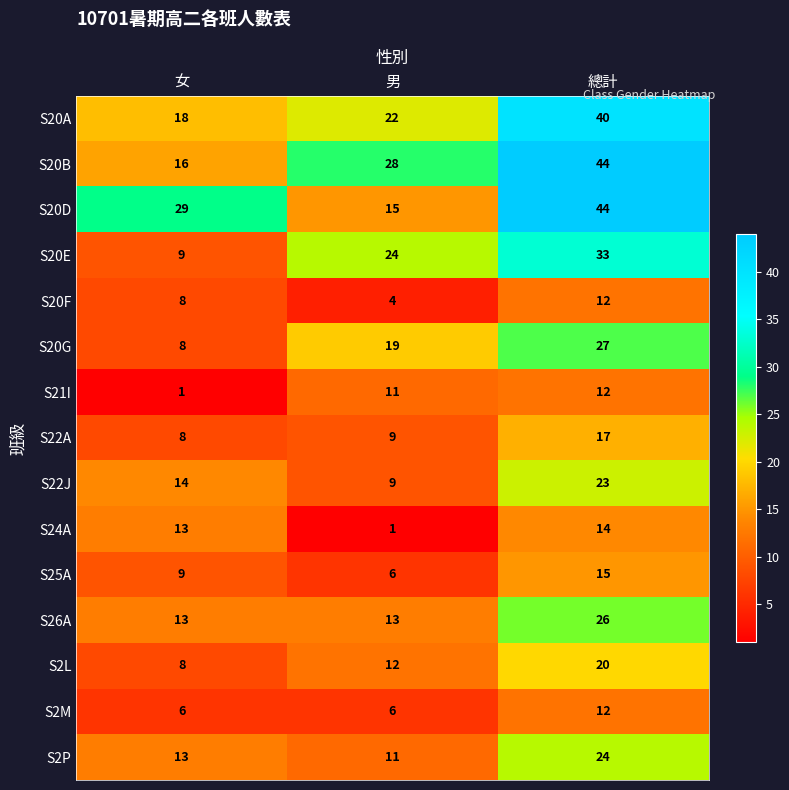

The S20E series shows 19 at 總計. True or false?

False